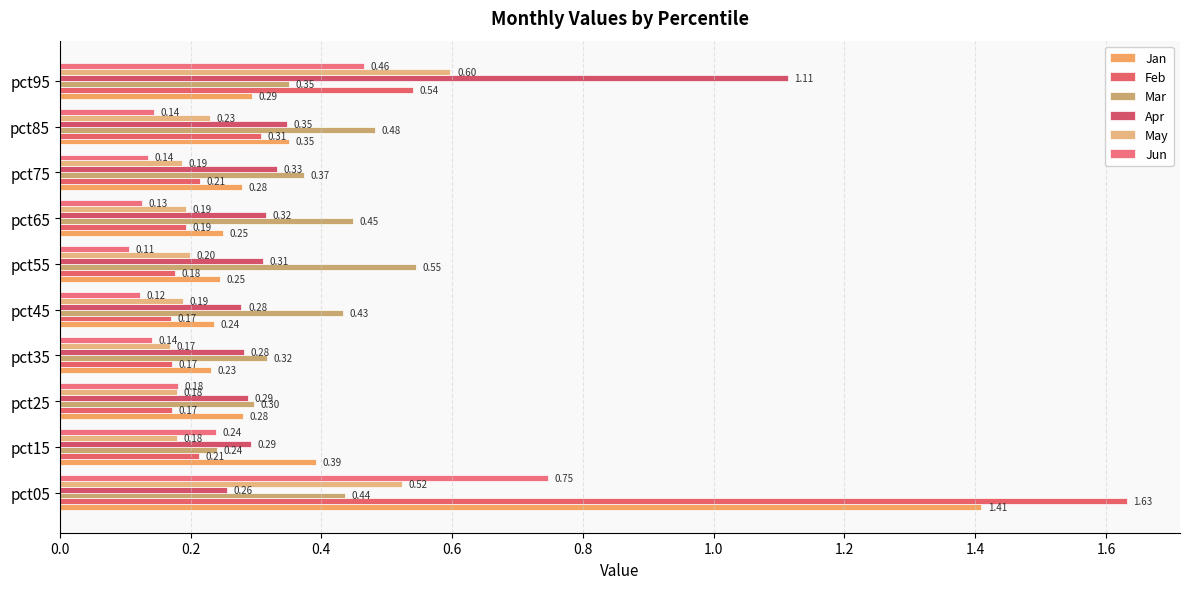

What is the average value of the May series?

0.3